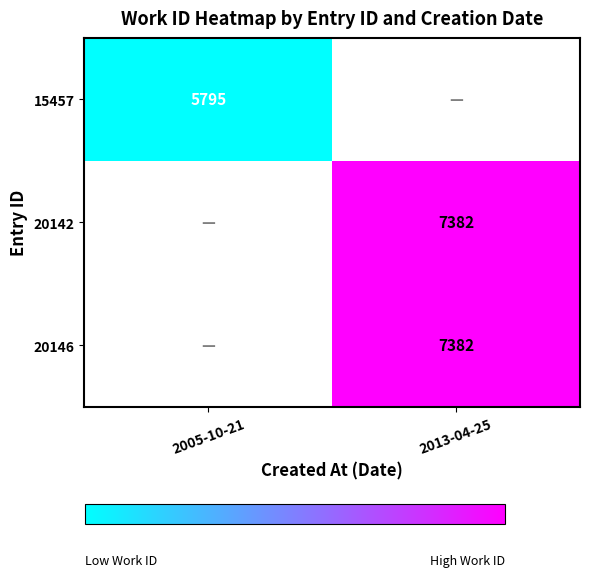

The value of 20142 at 2013-04-25 is 12186. True or false?

False